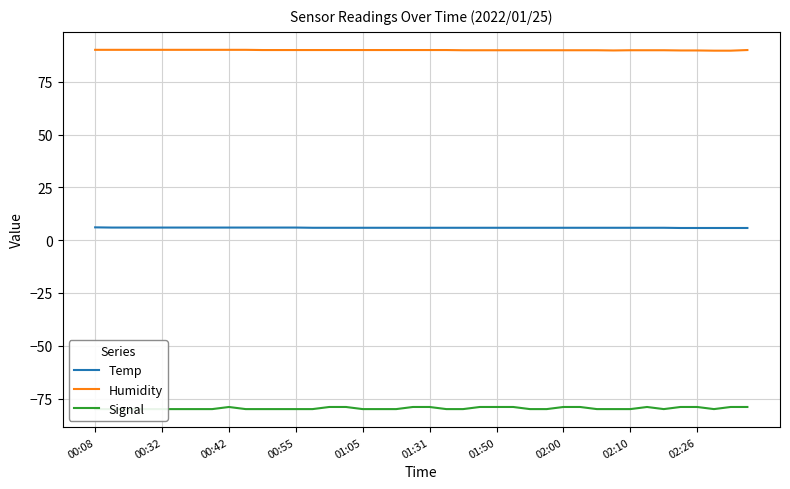

True or false: Temp and Humidity intersect in this chart.

False